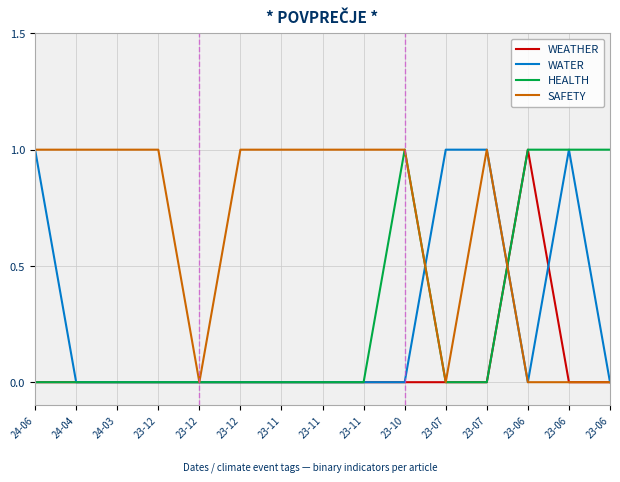

Which series ends up on top after the final intersection of SAFETY and HEALTH?

HEALTH